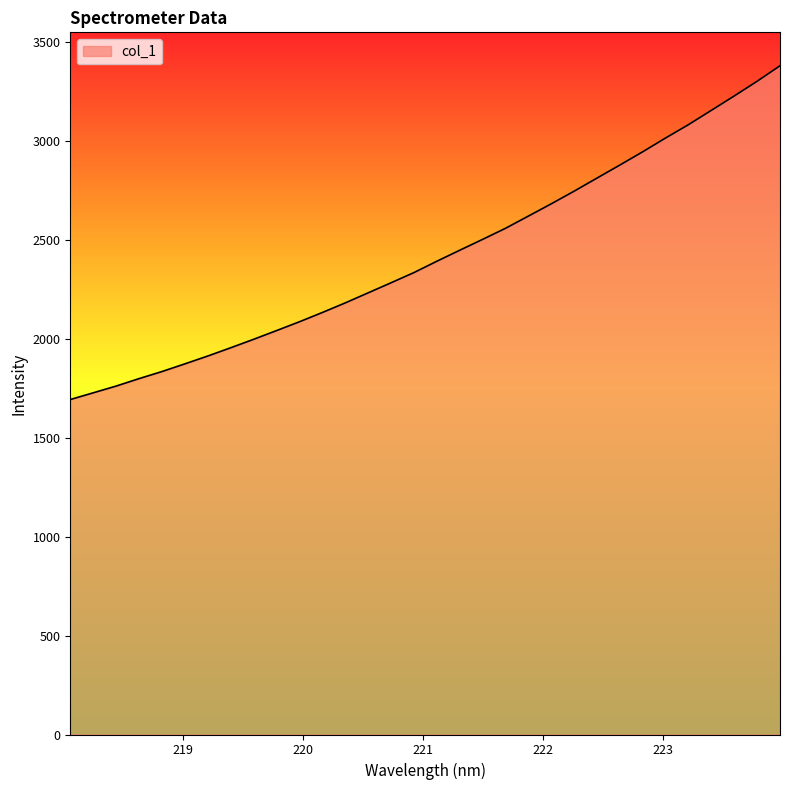

What is the smallest value displayed?

1692.0